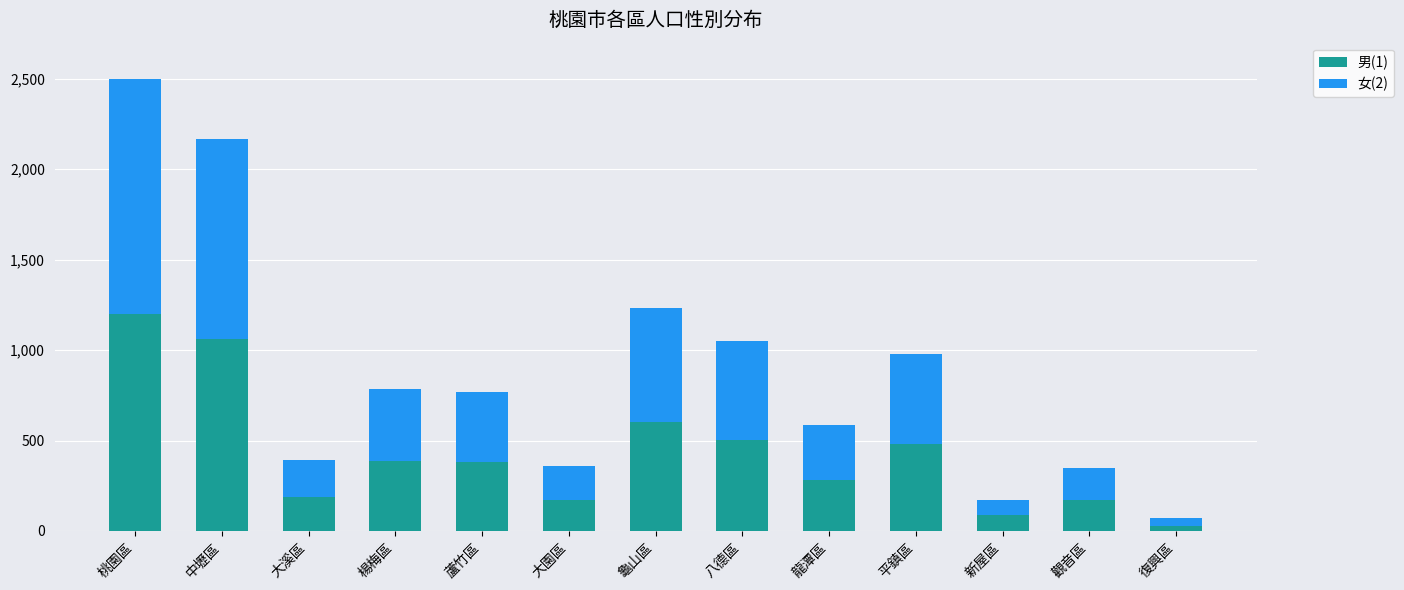

Are the bars grouped side by side (vs. stacked)?

No